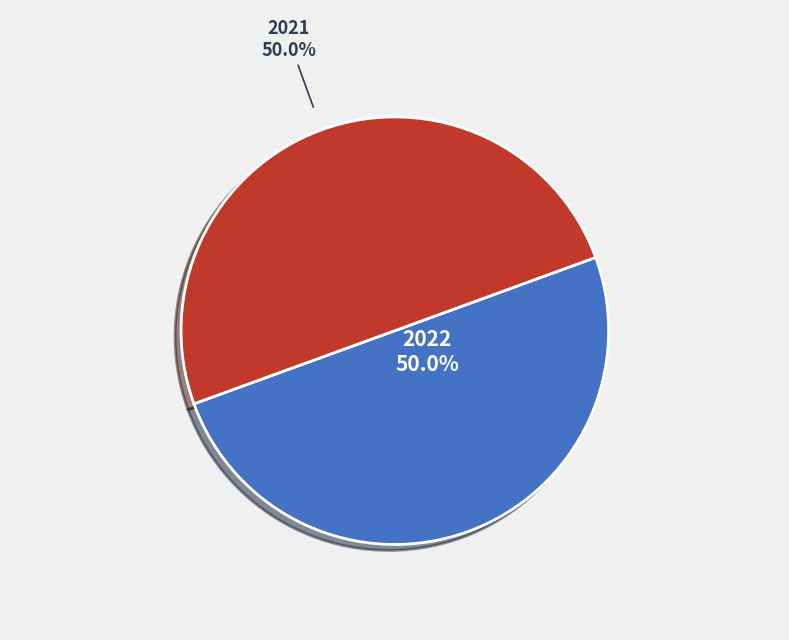

What percentage is NOT represented by 2021?

50.0%